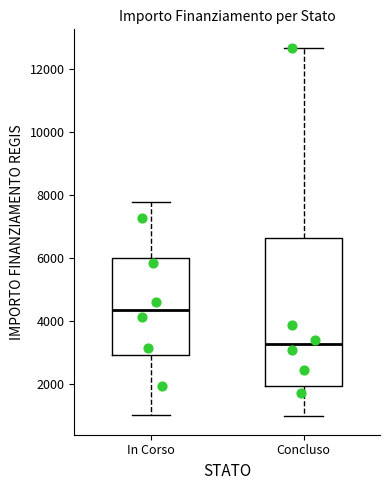

Where is the lower edge of the box for In Corso on the y-axis? The values are not printed on the chart, so give them approximately, as read against the axis.

3000